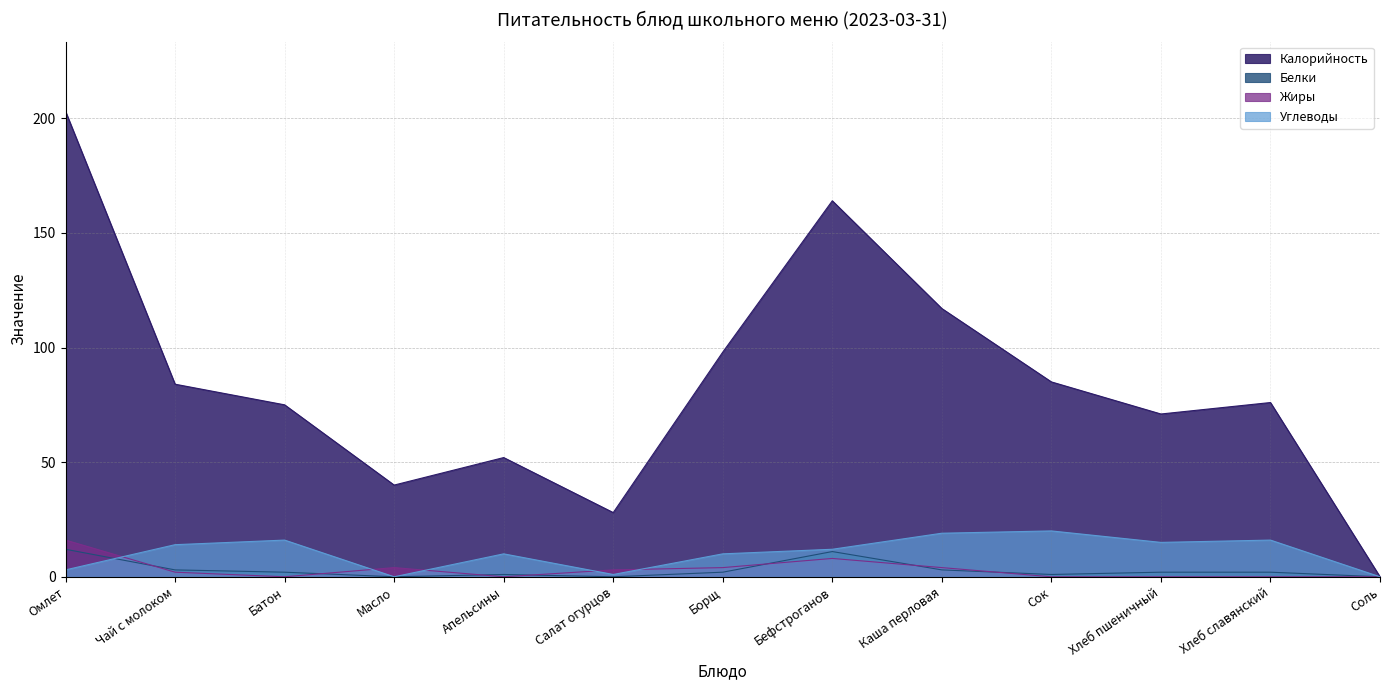

In Белки, how many points are higher than both neighbors (excluding endpoints)?

2